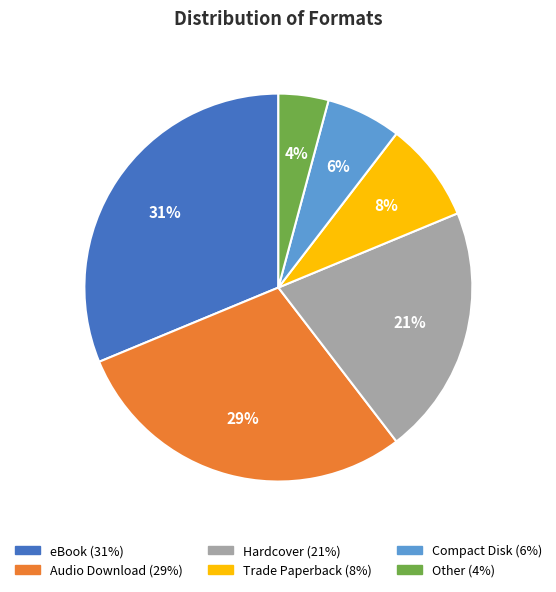

Is the sum of Hardcover and Other greater than half?

No